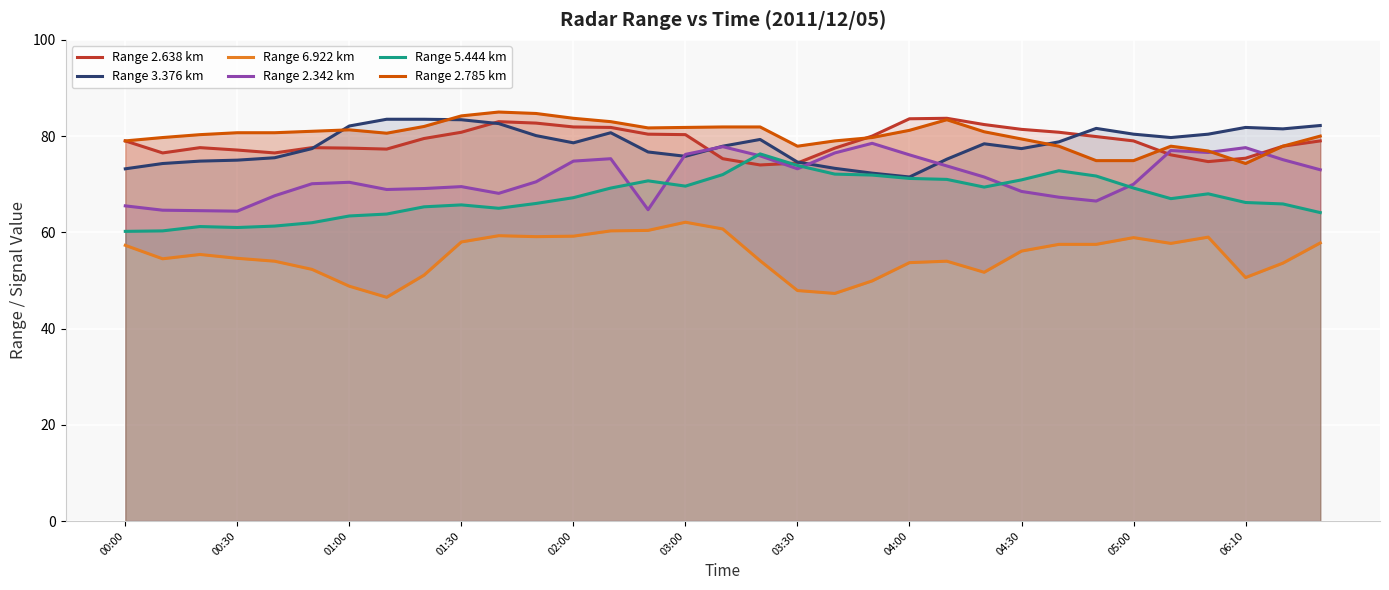

What is the difference between the maximum and minimum values in the Range 2.638 km series?

9.7